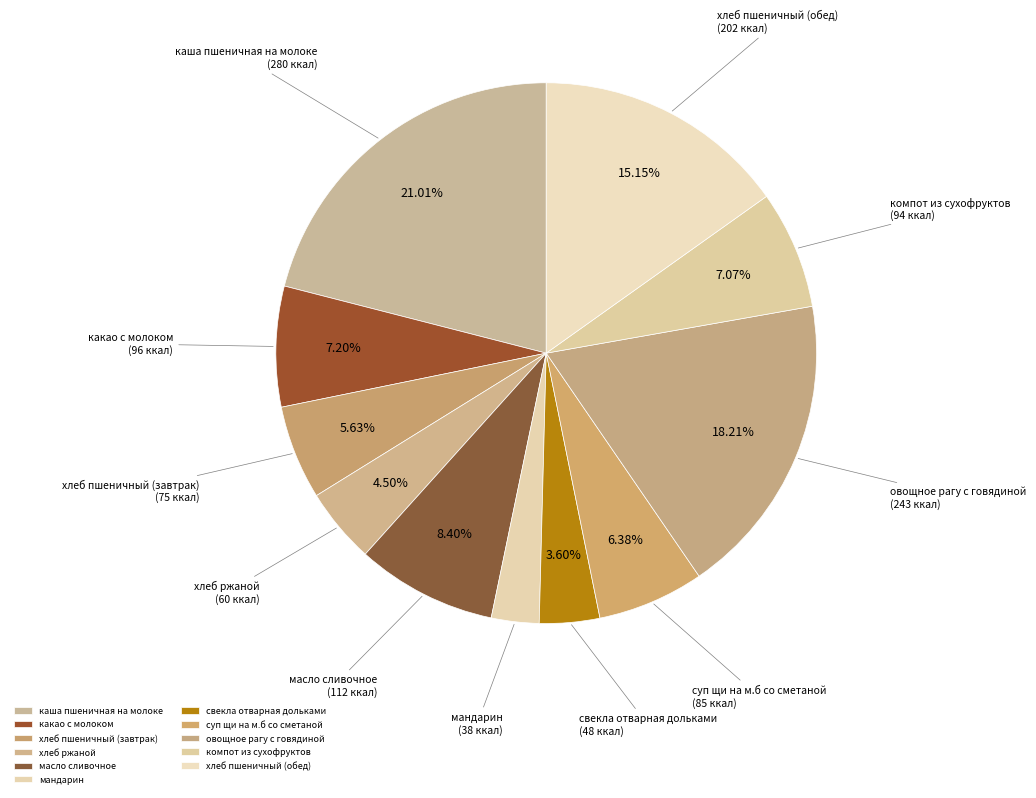

What portion of the pie excludes овощное рагу с говядиной?

81.8%